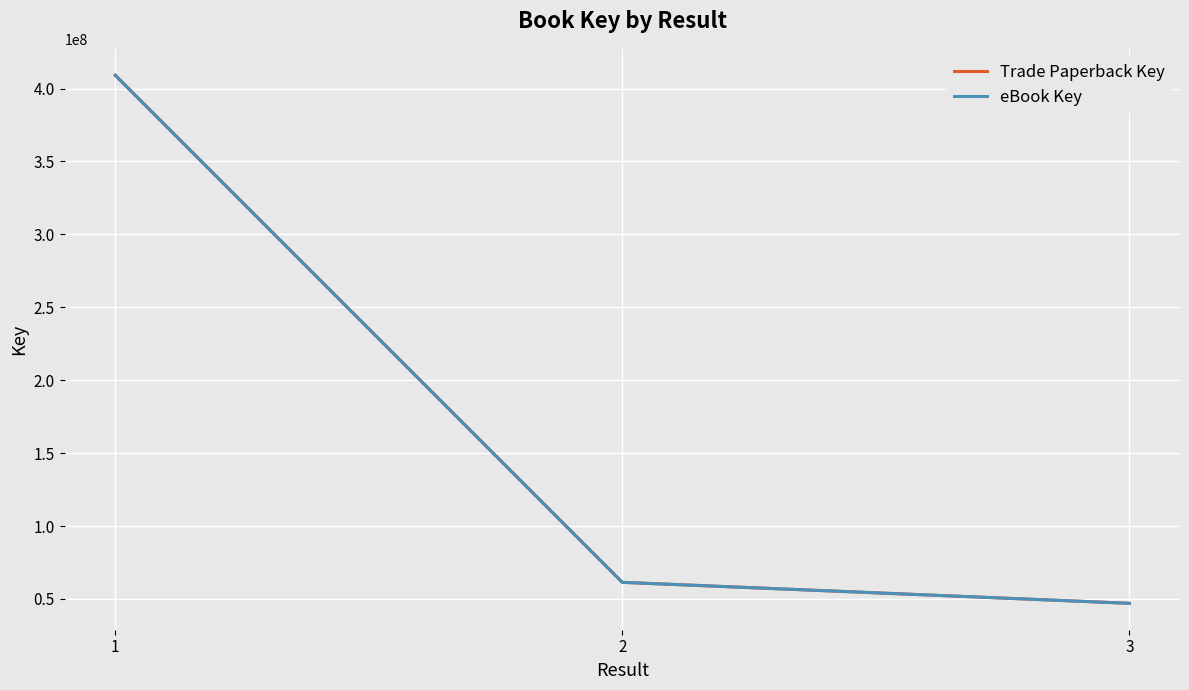

Which category has the highest value across all series?

1